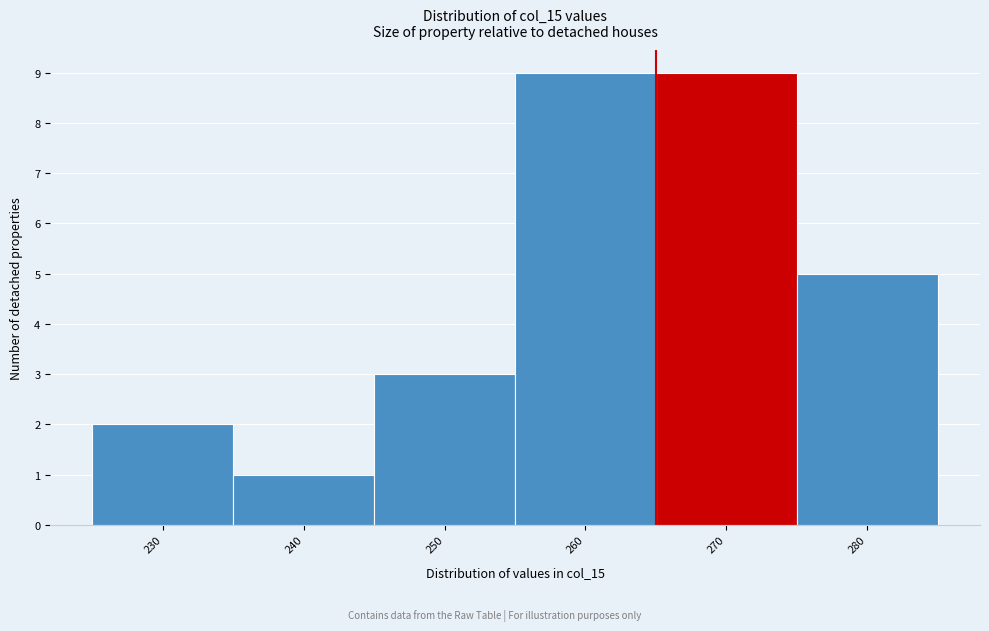

Reading left to right, what are all the values shown in this chart?

230=2	240=1	250=3	260=9	270=9	280=5